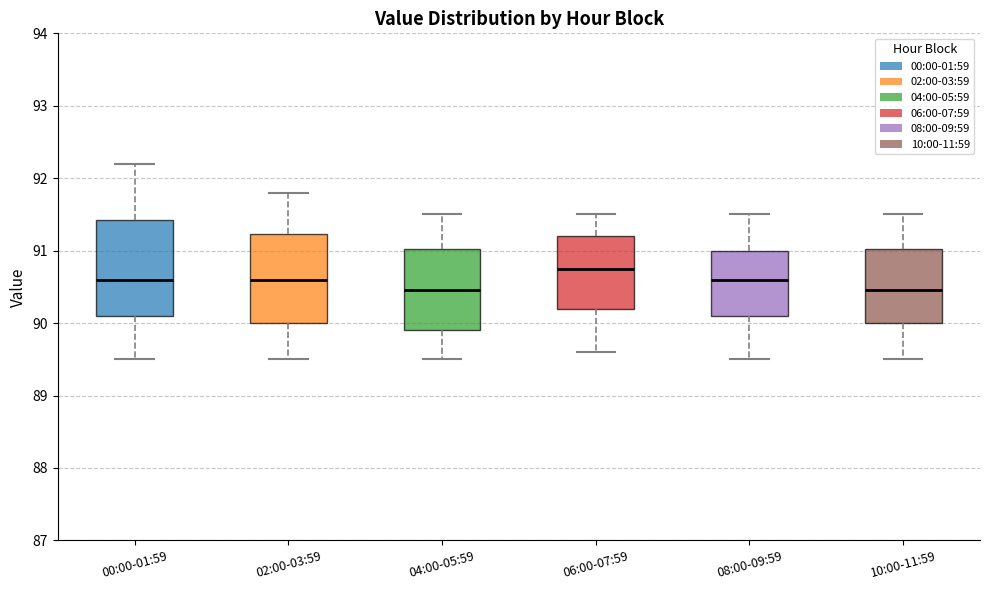

Reading left to right, transcribe this box plot: for each box, give where its median line is, the range the box spans, and where its two whiskers end, as read against the y-axis. The values are not printed on the chart, so give them approximately, as read against the axis.

00:00-01:59: median 90.6, box 90.1 to 91.4, whiskers 89.5 to 92.2
02:00-03:59: median 90.6, box 90.0 to 91.2, whiskers 89.5 to 91.8
04:00-05:59: median 90.5, box 89.9 to 91.0, whiskers 89.5 to 91.5
06:00-07:59: median 90.8, box 90.2 to 91.2, whiskers 89.6 to 91.5
08:00-09:59: median 90.6, box 90.1 to 91.0, whiskers 89.5 to 91.5
10:00-11:59: median 90.5, box 90.0 to 91.0, whiskers 89.5 to 91.5